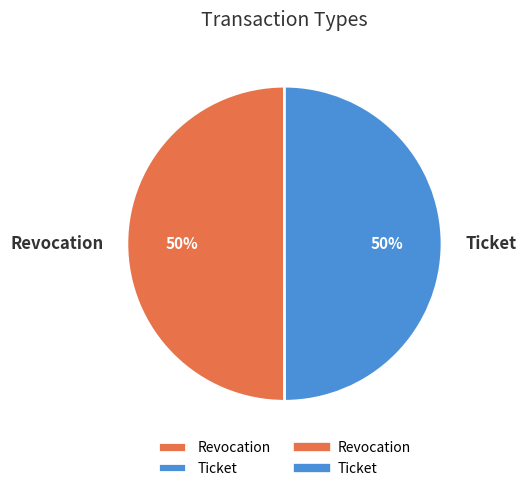

Approximately how many times larger is the value at Ticket compared to Revocation?

1.0